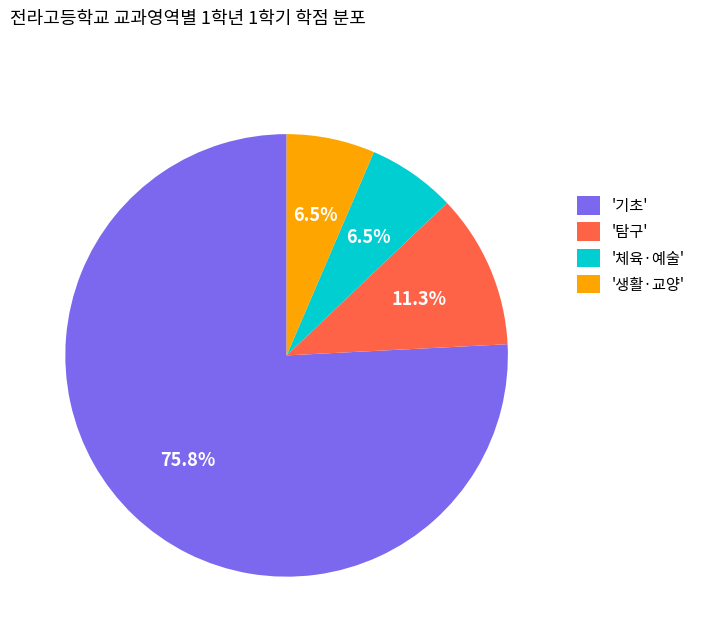

Do '기초' and '체육·예술' together represent more than half of the pie?

Yes